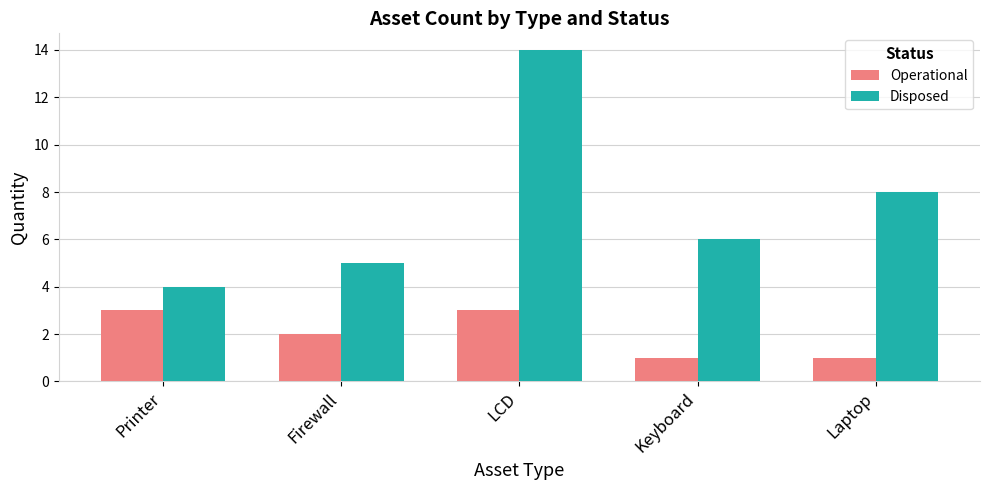

Where is Disposed nearest to the value 9?

Laptop